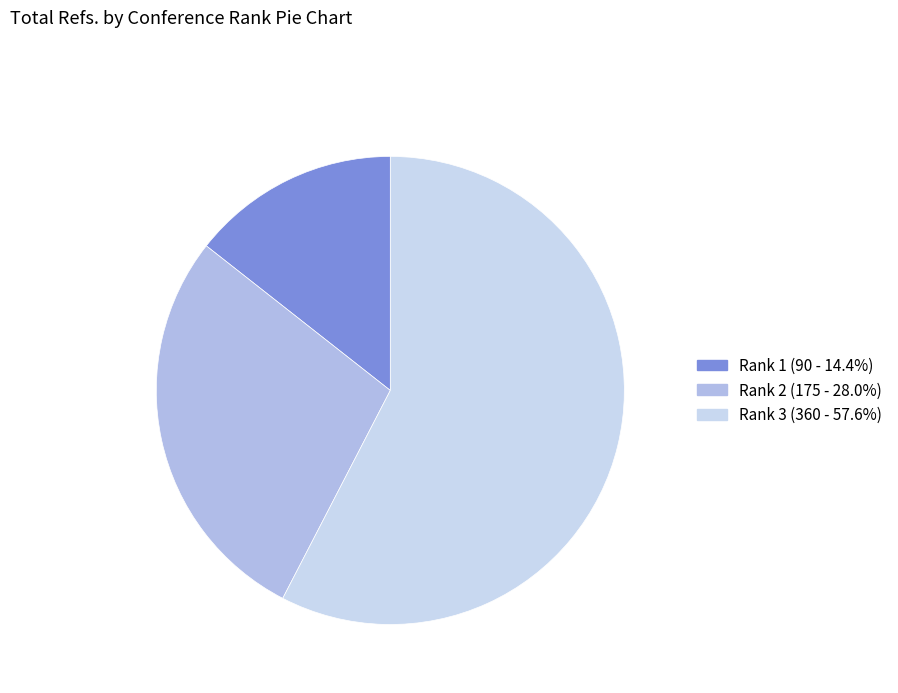

Count the number of slices in the pie.

3